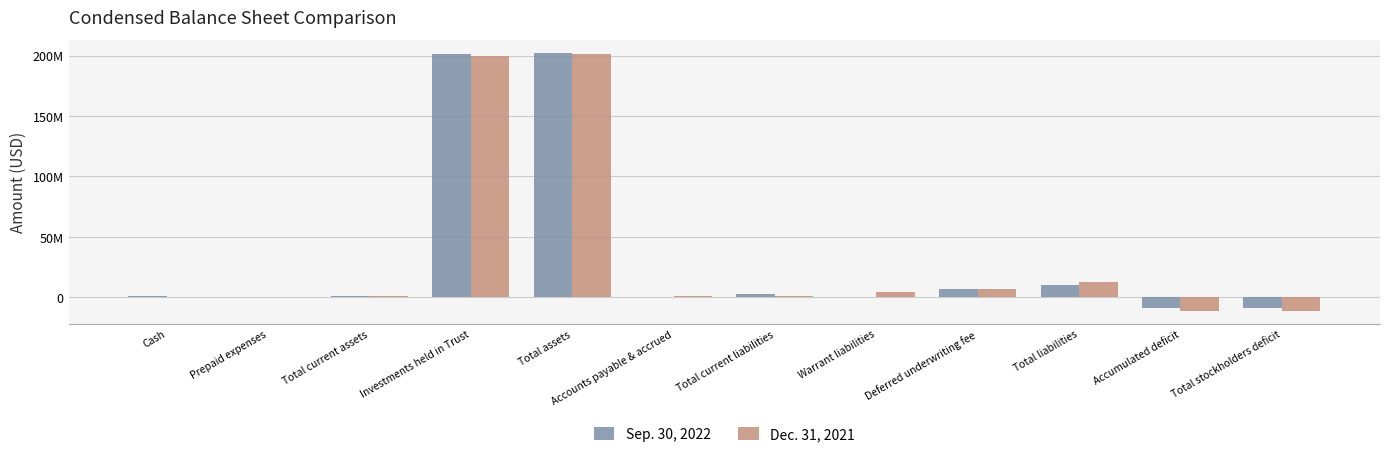

At which label is Sep. 30, 2022 closest to 96601215?

Total liabilities